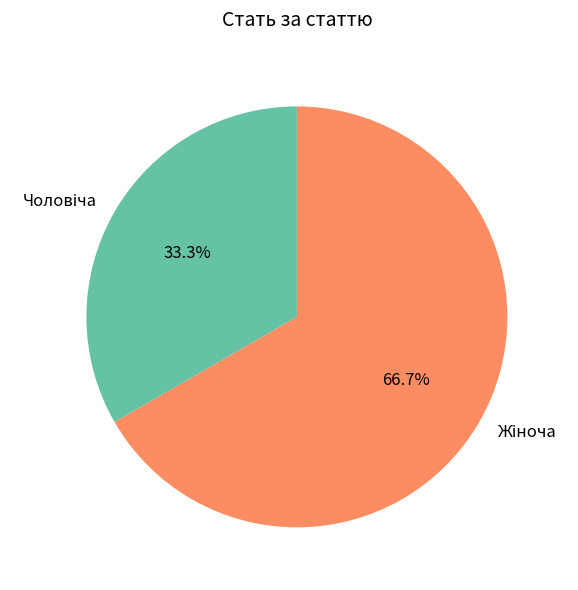

Is there a majority slice in this chart?

Yes